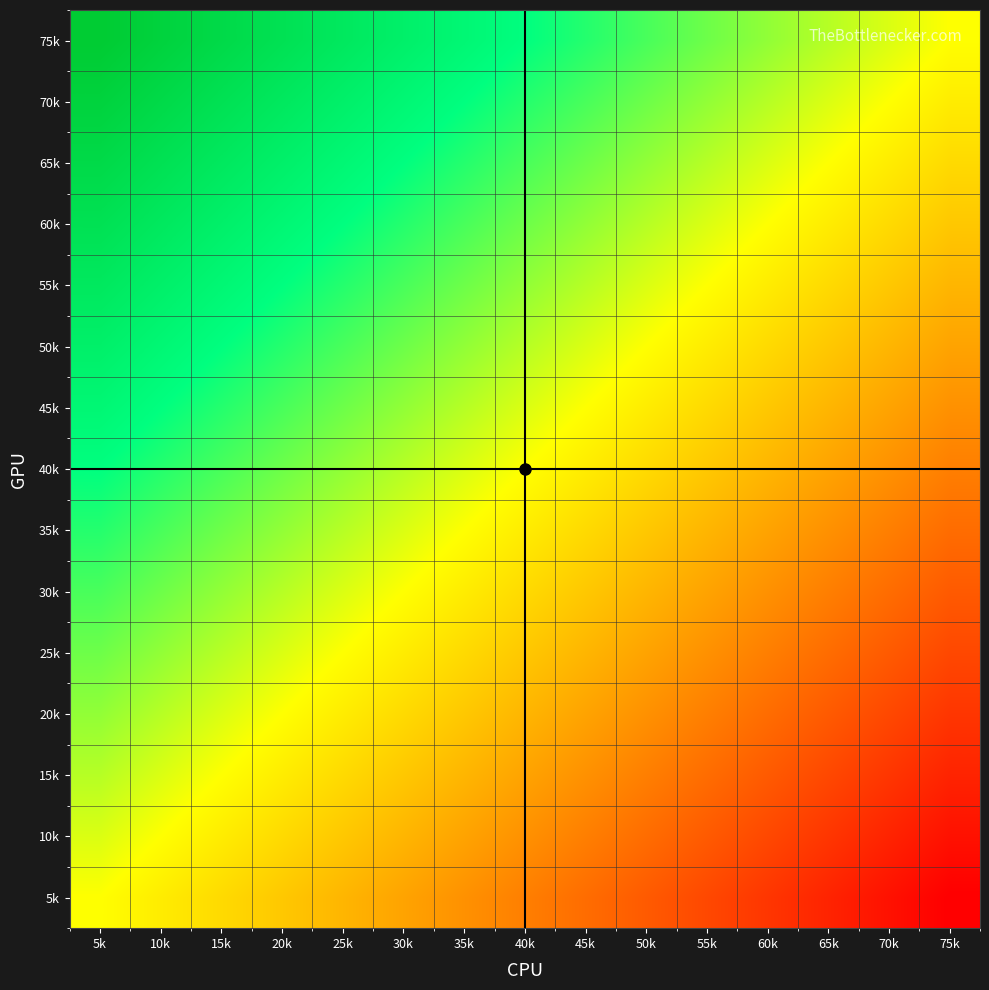

Reading left to right, transcribe all the data shown in this chart.

5k: 5k=0.0	10k=-0.1	15k=-0.1	20k=-0.2	25k=-0.3	30k=-0.3	35k=-0.4	40k=-0.5	45k=-0.5	50k=-0.6	55k=-0.7	60k=-0.7	65k=-0.8	70k=-0.9	75k=-0.9
10k: 5k=0.1	10k=0.0	15k=-0.1	20k=-0.1	25k=-0.2	30k=-0.3	35k=-0.3	40k=-0.4	45k=-0.5	50k=-0.5	55k=-0.6	60k=-0.7	65k=-0.7	70k=-0.8	75k=-0.9
15k: 5k=0.1	10k=0.1	15k=0.0	20k=-0.1	25k=-0.1	30k=-0.2	35k=-0.3	40k=-0.3	45k=-0.4	50k=-0.5	55k=-0.5	60k=-0.6	65k=-0.7	70k=-0.7	75k=-0.8
20k: 5k=0.2	10k=0.1	15k=0.1	20k=0.0	25k=-0.1	30k=-0.1	35k=-0.2	40k=-0.3	45k=-0.3	50k=-0.4	55k=-0.5	60k=-0.5	65k=-0.6	70k=-0.7	75k=-0.7
25k: 5k=0.3	10k=0.2	15k=0.1	20k=0.1	25k=0.0	30k=-0.1	35k=-0.1	40k=-0.2	45k=-0.3	50k=-0.3	55k=-0.4	60k=-0.5	65k=-0.5	70k=-0.6	75k=-0.7
30k: 5k=0.3	10k=0.3	15k=0.2	20k=0.1	25k=0.1	30k=0.0	35k=-0.1	40k=-0.1	45k=-0.2	50k=-0.3	55k=-0.3	60k=-0.4	65k=-0.5	70k=-0.5	75k=-0.6
35k: 5k=0.4	10k=0.3	15k=0.3	20k=0.2	25k=0.1	30k=0.1	35k=0.0	40k=-0.1	45k=-0.1	50k=-0.2	55k=-0.3	60k=-0.3	65k=-0.4	70k=-0.5	75k=-0.5
40k: 5k=0.5	10k=0.4	15k=0.3	20k=0.3	25k=0.2	30k=0.1	35k=0.1	40k=0.0	45k=-0.1	50k=-0.1	55k=-0.2	60k=-0.3	65k=-0.3	70k=-0.4	75k=-0.5
45k: 5k=0.5	10k=0.5	15k=0.4	20k=0.3	25k=0.3	30k=0.2	35k=0.1	40k=0.1	45k=0.0	50k=-0.1	55k=-0.1	60k=-0.2	65k=-0.3	70k=-0.3	75k=-0.4
50k: 5k=0.6	10k=0.5	15k=0.5	20k=0.4	25k=0.3	30k=0.3	35k=0.2	40k=0.1	45k=0.1	50k=0.0	55k=-0.1	60k=-0.1	65k=-0.2	70k=-0.3	75k=-0.3
55k: 5k=0.7	10k=0.6	15k=0.5	20k=0.5	25k=0.4	30k=0.3	35k=0.3	40k=0.2	45k=0.1	50k=0.1	55k=0.0	60k=-0.1	65k=-0.1	70k=-0.2	75k=-0.3
60k: 5k=0.7	10k=0.7	15k=0.6	20k=0.5	25k=0.5	30k=0.4	35k=0.3	40k=0.3	45k=0.2	50k=0.1	55k=0.1	60k=0.0	65k=-0.1	70k=-0.1	75k=-0.2
65k: 5k=0.8	10k=0.7	15k=0.7	20k=0.6	25k=0.5	30k=0.5	35k=0.4	40k=0.3	45k=0.3	50k=0.2	55k=0.1	60k=0.1	65k=0.0	70k=-0.1	75k=-0.1
70k: 5k=0.9	10k=0.8	15k=0.7	20k=0.7	25k=0.6	30k=0.5	35k=0.5	40k=0.4	45k=0.3	50k=0.3	55k=0.2	60k=0.1	65k=0.1	70k=0.0	75k=-0.1
75k: 5k=0.9	10k=0.9	15k=0.8	20k=0.7	25k=0.7	30k=0.6	35k=0.5	40k=0.5	45k=0.4	50k=0.3	55k=0.3	60k=0.2	65k=0.1	70k=0.1	75k=0.0